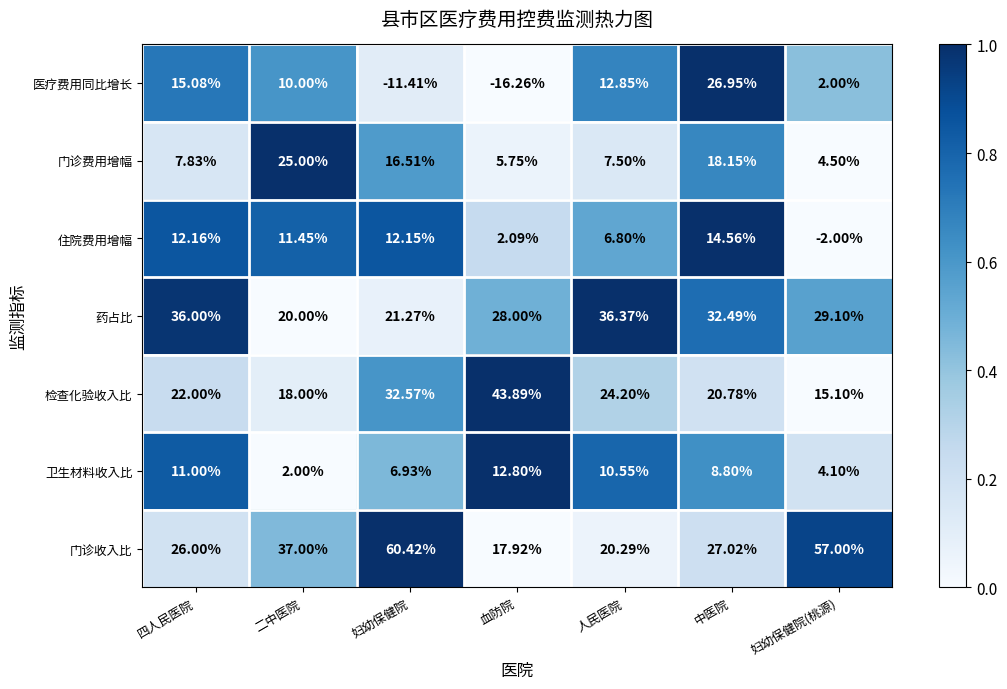

Is the value of 门诊费用增幅 at 血防院 greater than the value of 门诊收入比 at 妇幼保健院?

No